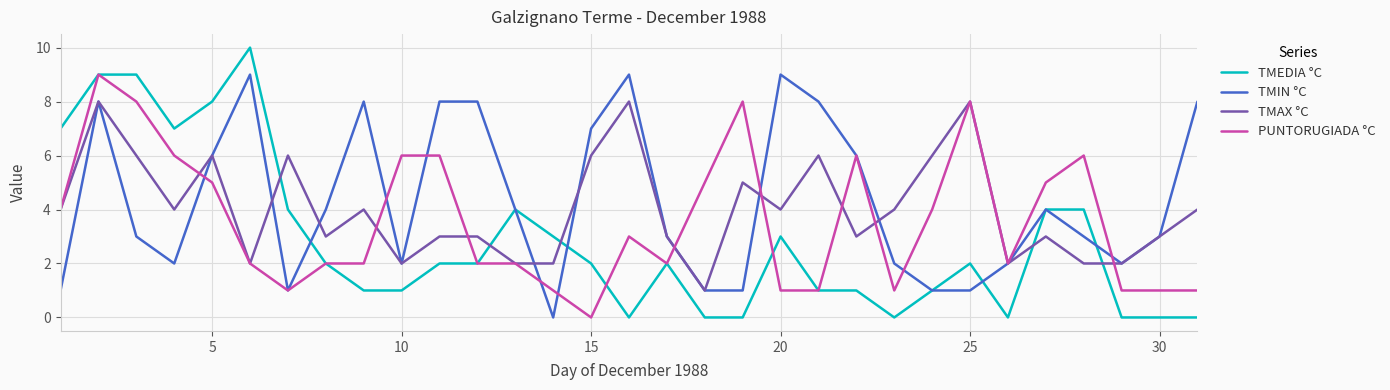

Reading left to right, extract all data points from this chart.

TMEDIA °C: 7	9	9	7	8	10	4	2	1	1	2	2	4	3	2	0	2	0	0	3	1	1	0	1	2	0	4	4	0	0	0
TMIN °C: 1	8	3	2	6	9	1	4	8	2	8	8	4	0	7	9	3	1	1	9	8	6	2	1	1	2	4	3	2	3	8
TMAX °C: 4	8	6	4	6	2	6	3	4	2	3	3	2	2	6	8	3	1	5	4	6	3	4	6	8	2	3	2	2	3	4
PUNTORUGIADA °C: 4	9	8	6	5	2	1	2	2	6	6	2	2	1	0	3	2	5	8	1	1	6	1	4	8	2	5	6	1	1	1